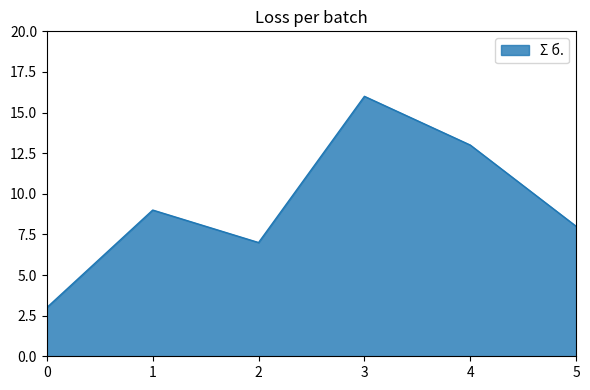

Where is the first local maximum?

1